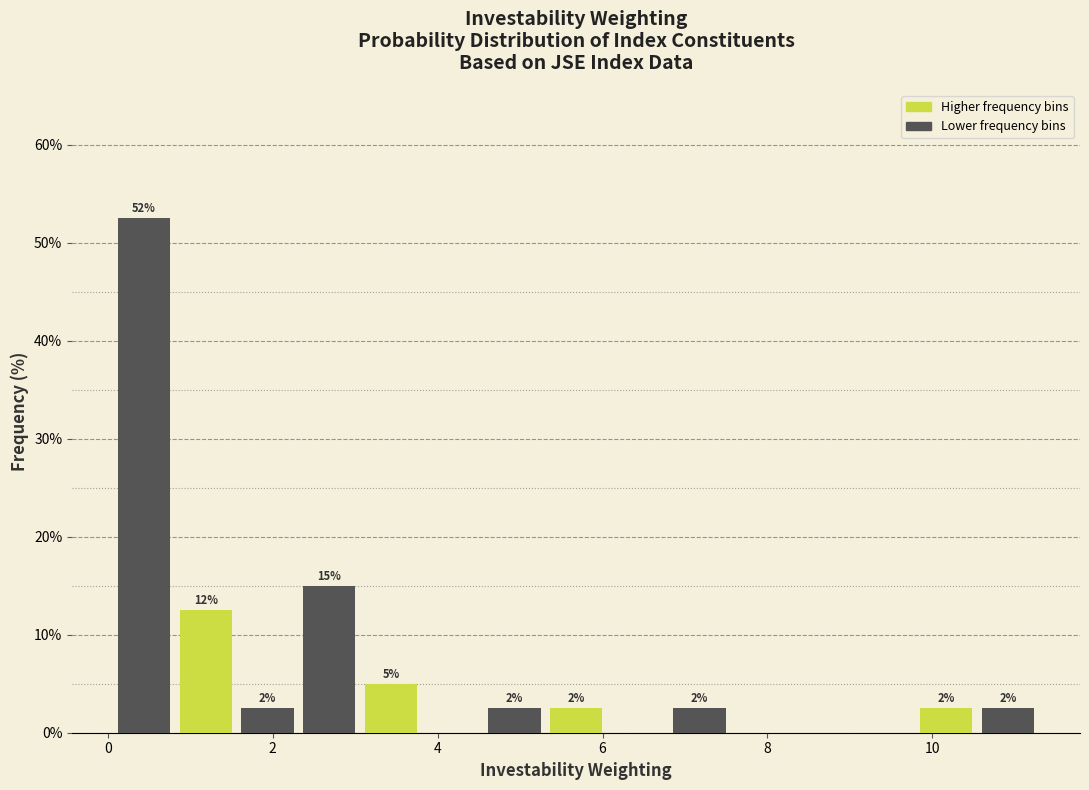

Read against the x-axis, roughly where is the centre of the tallest bar?

0.4